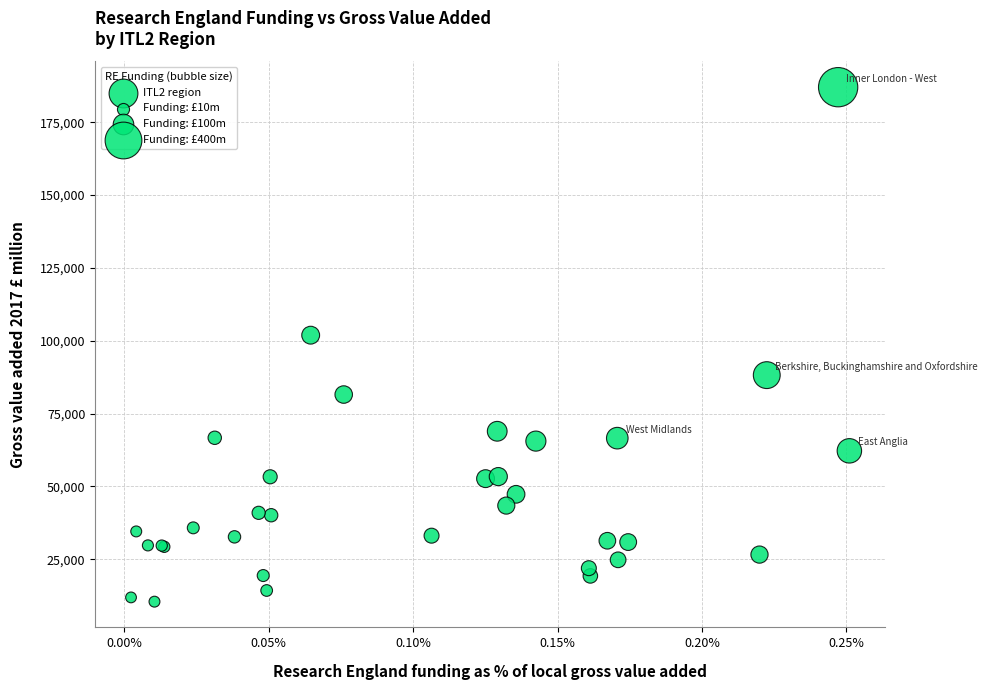

What Y value in the scatter plot is closest to 98720?

101895